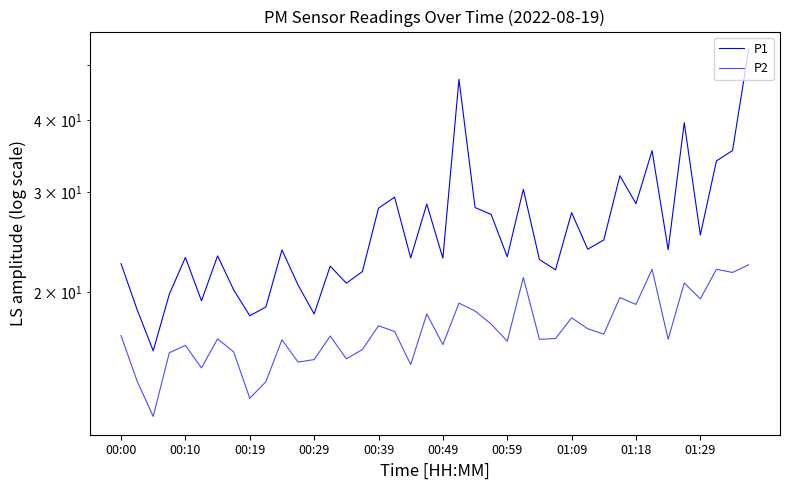

Reading left to right, transcribe all the data shown in this chart.

P1: 22.4	18.6	15.8	19.9	23.0	19.3	23.2	20.2	18.2	18.9	23.7	20.6	18.3	22.2	20.8	21.8	28.1	29.4	23.0	28.6	22.9	47.2	28.1	27.4	23.1	30.3	22.8	21.9	27.6	23.8	24.7	32.0	28.6	35.4	23.8	39.6	25.2	34.0	35.4	53.1
P2: 16.8	14.0	12.1	15.7	16.1	14.8	16.6	15.7	13.1	13.9	16.5	15.1	15.2	16.8	15.3	15.9	17.5	17.1	14.9	18.3	16.2	19.1	18.6	17.6	16.4	21.2	16.6	16.6	18.1	17.3	16.9	19.6	19.1	21.9	16.6	20.8	19.5	21.9	21.7	22.4